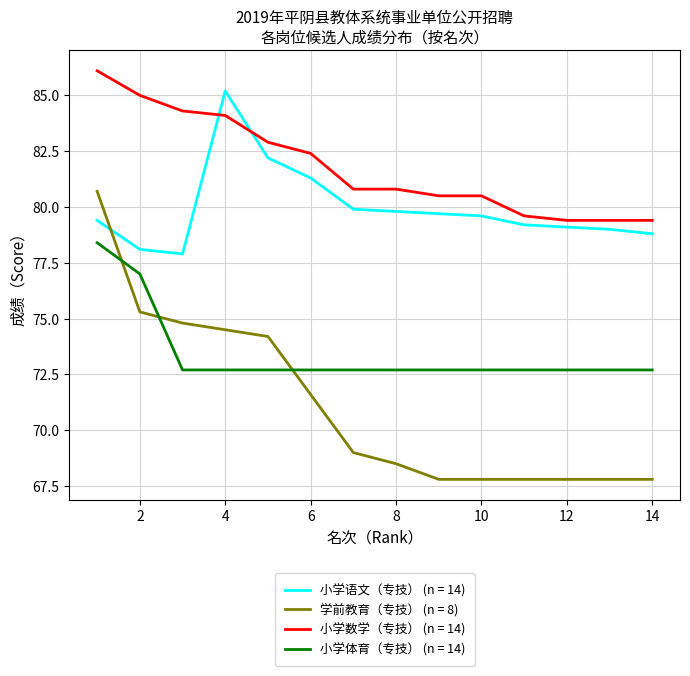

Which series has the widest spread of values?

学前教育（专技） (n = 8)